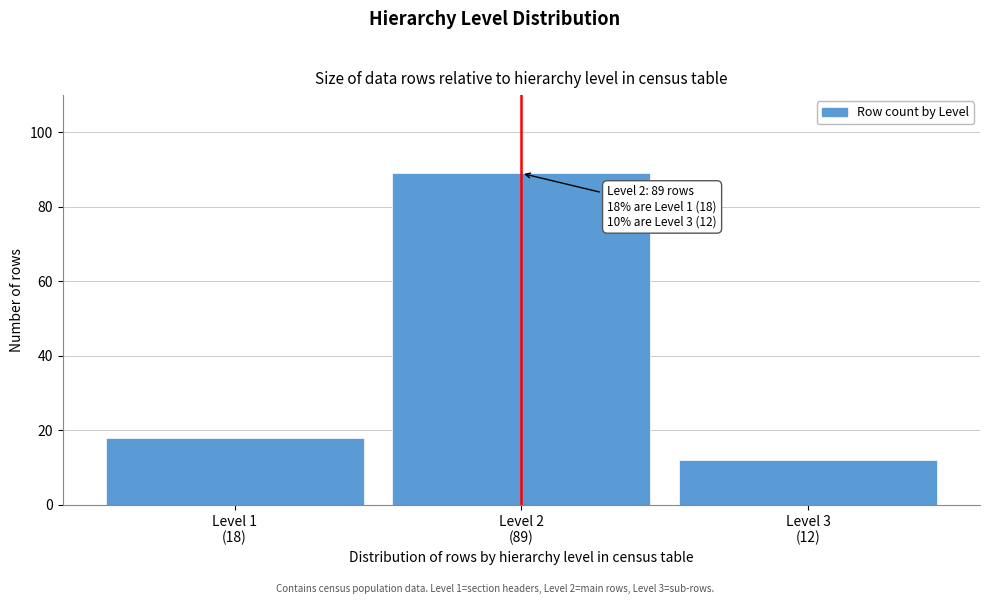

Reading left to right, transcribe all the data shown in this chart.

18	89	12